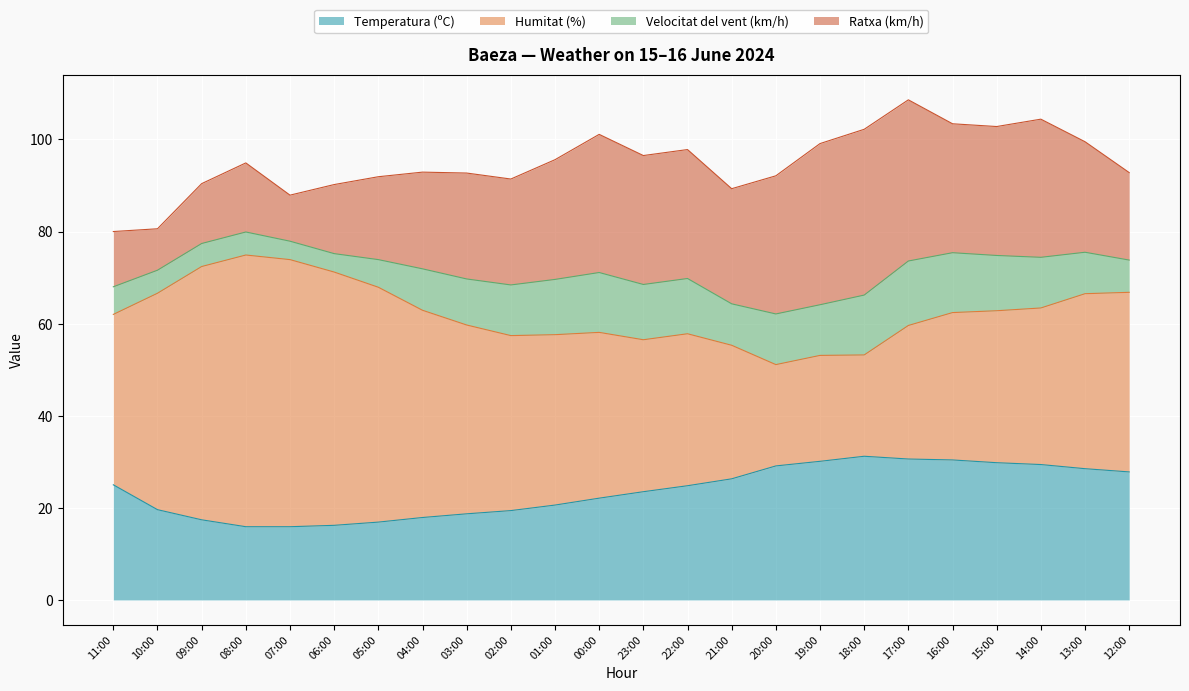

Is the value of Humitat (%) at 04:00 greater than the value of Ratxa (km/h) at 12:00?

Yes